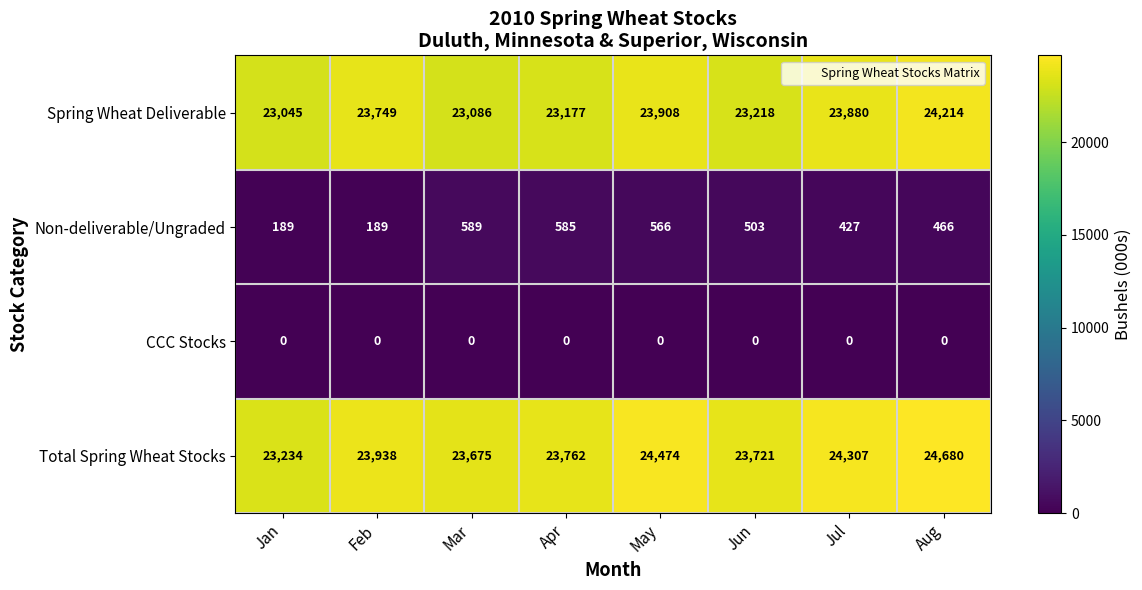

What is the approximate value of Total Spring Wheat Stocks at Jan, to the nearest 100?

23200